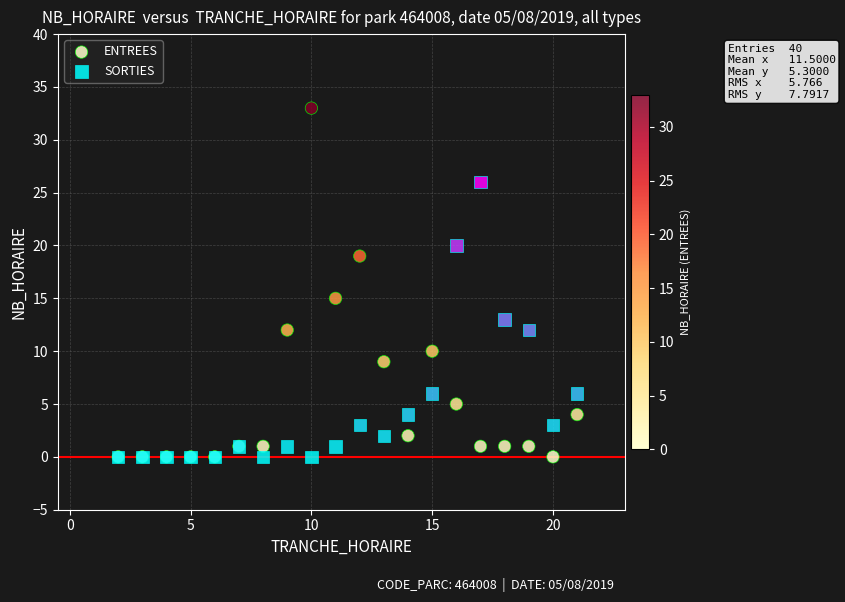

In the ENTREES series, what Y value is closest to 16?

15